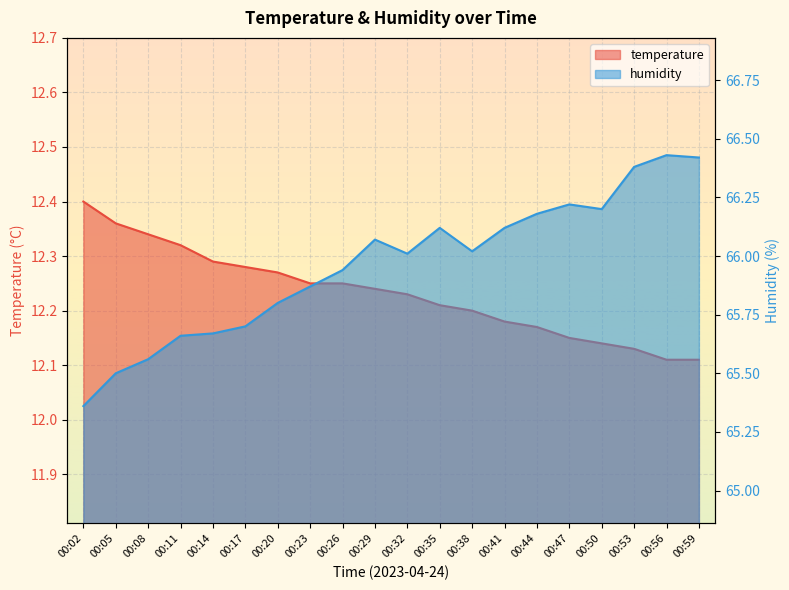

At which category does the chart reach its peak across all series?

00:56